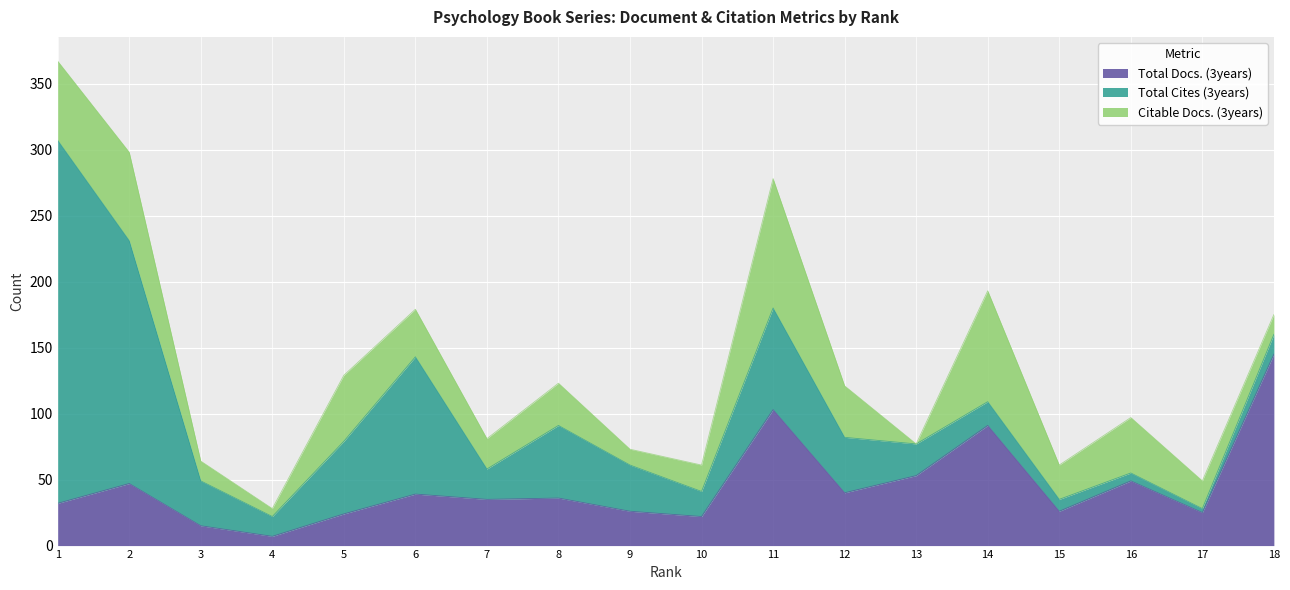

What is the greatest value displayed?

275